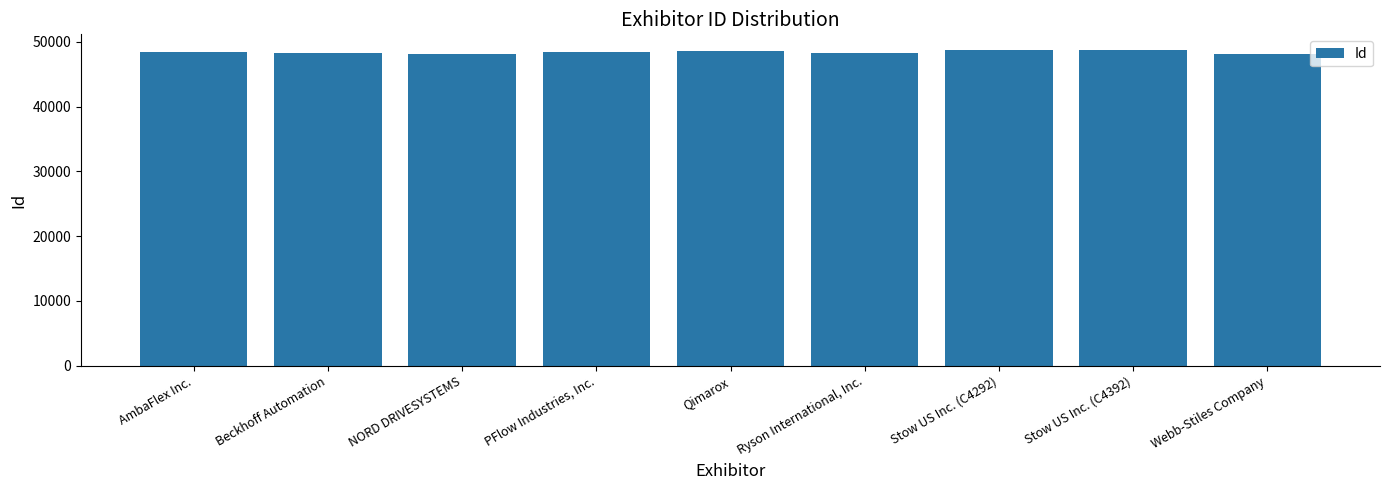

True or false: the data shows 48737 at Stow US Inc. (C4292).

True